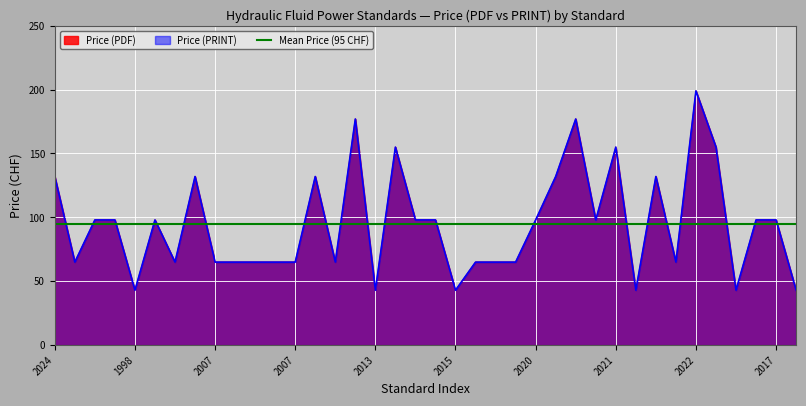

What is the greatest value displayed?

199